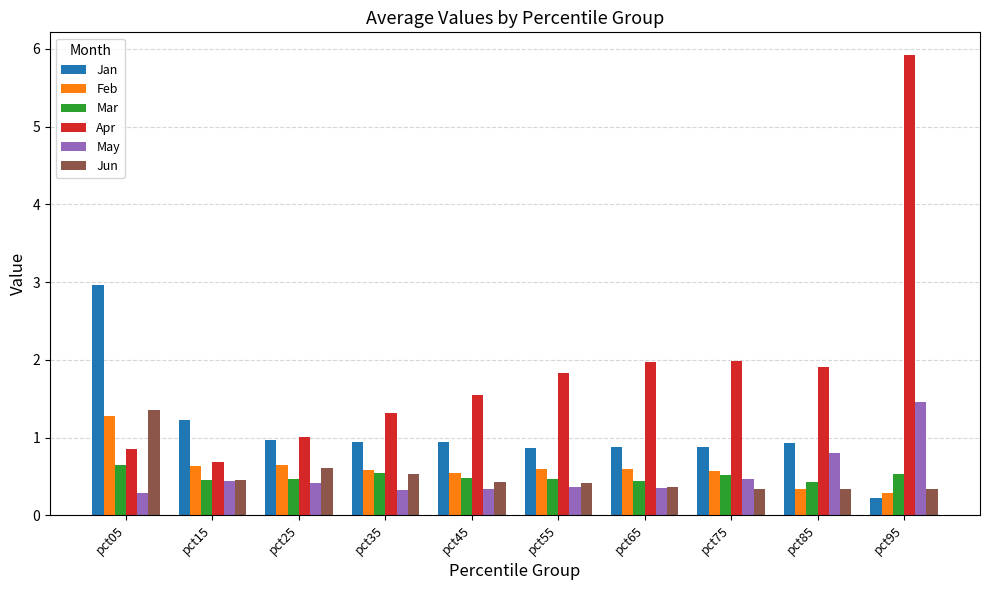

How many bars are there in each group?

6